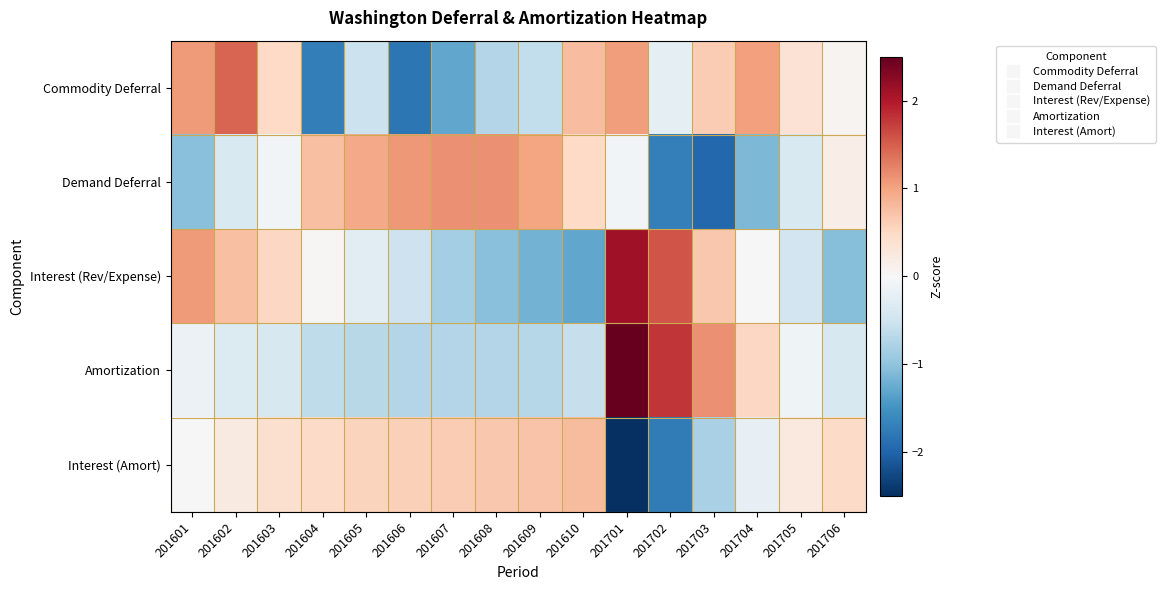

What is the maximum value shown in the chart?

2.7